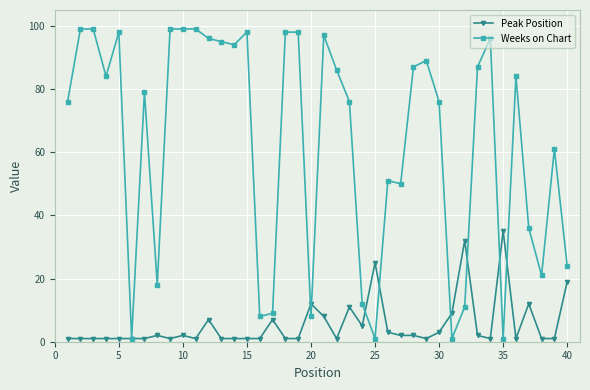

Reading left to right, extract all data points from this chart.

Peak Position: 1	1	1	1	1	1	1	2	1	2	1	7	1	1	1	1	7	1	1	12	8	1	11	5	25	3	2	2	1	3	9	32	2	1	35	1	12	1	1	19
Weeks on Chart: 76	99	99	84	98	1	79	18	99	99	99	96	95	94	98	8	9	98	98	8	97	86	76	12	1	51	50	87	89	76	1	11	87	96	1	84	36	21	61	24